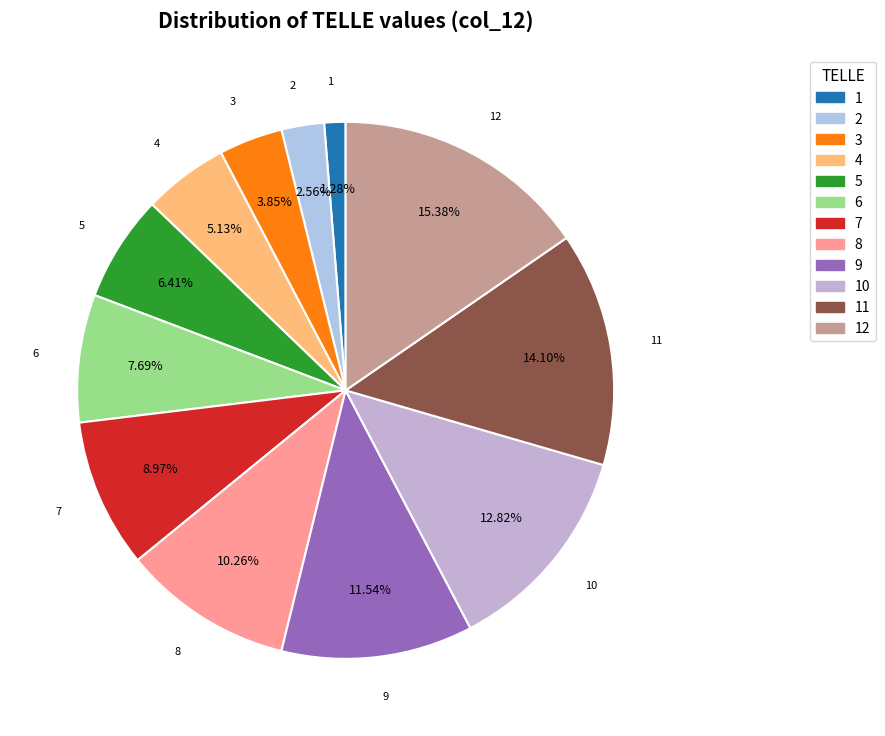

Which slice is the smallest?

1